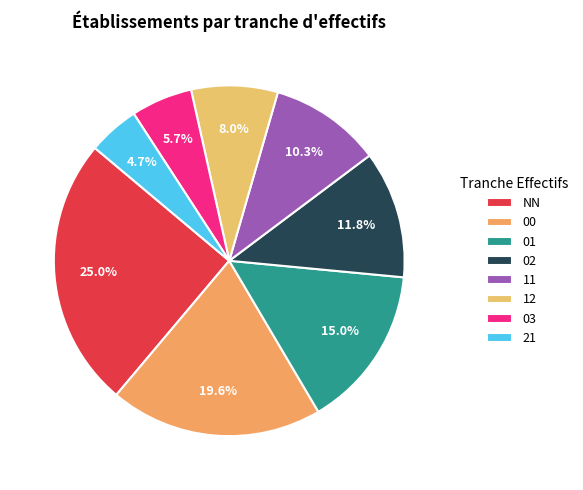

How many slices are in this pie chart?

8